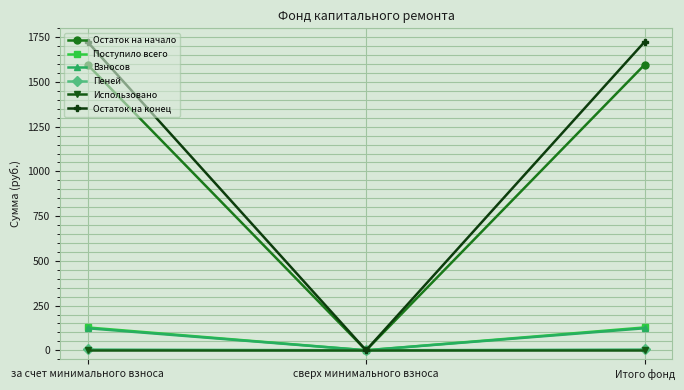

True or false: Взносов has a value of 24.8 at за счет минимального взноса.

False